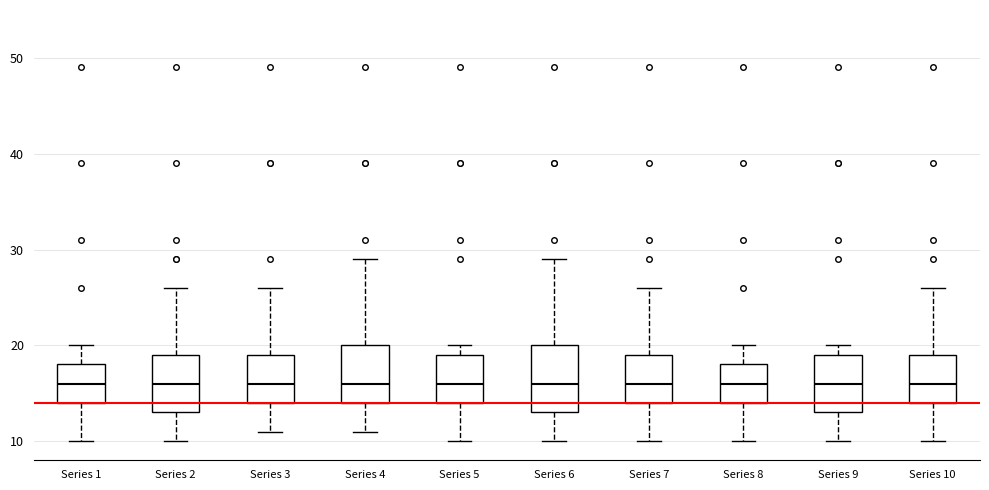

Comparing the boxes themselves (not the whiskers), which one is the tallest?

Series 6